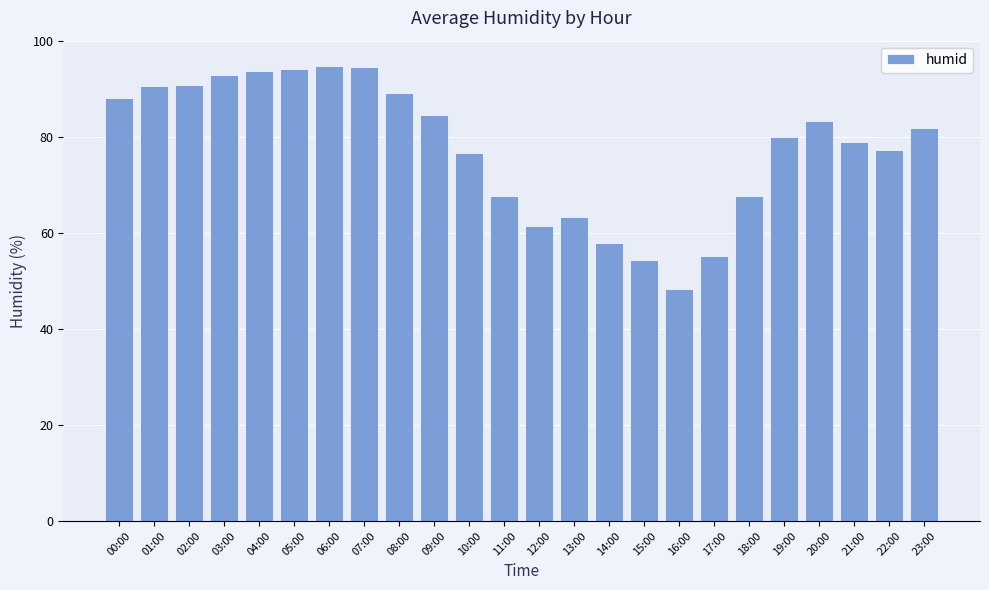

True or false: the data shows 49.6 at 00:00.

False